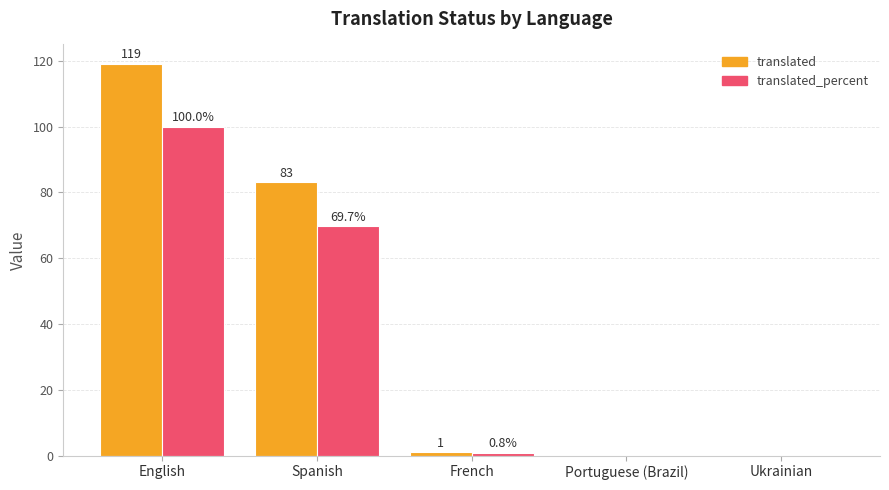

What is the difference between the translated values at English and French?

118.0